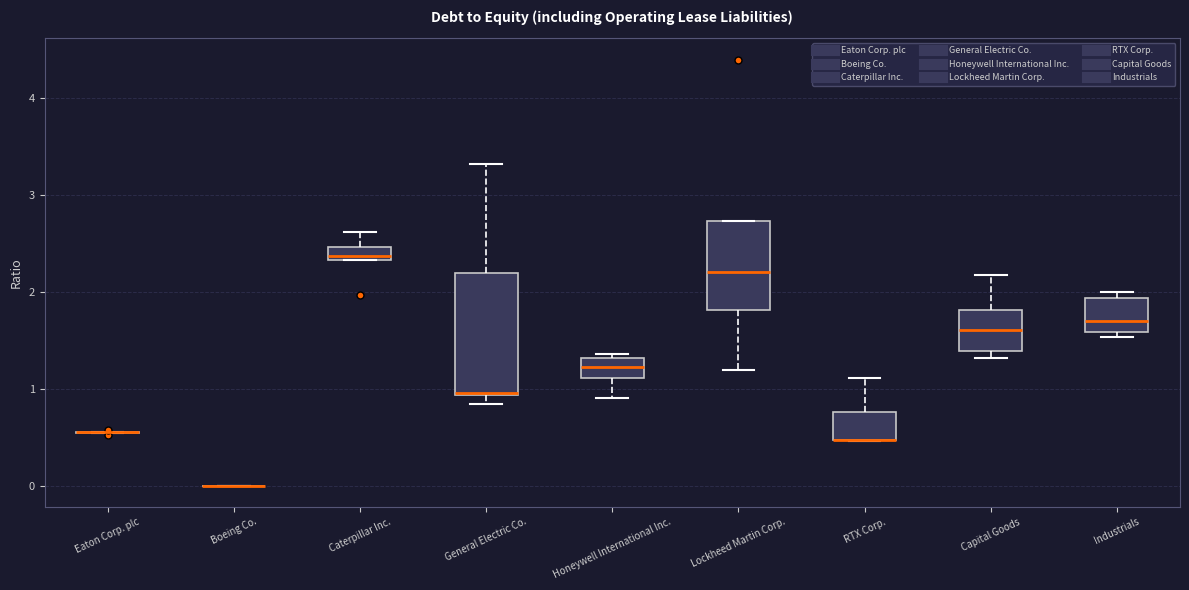

Where does the median line of the box for Caterpillar Inc. sit on the y-axis? The values are not printed on the chart, so give them approximately, as read against the axis.

2.4